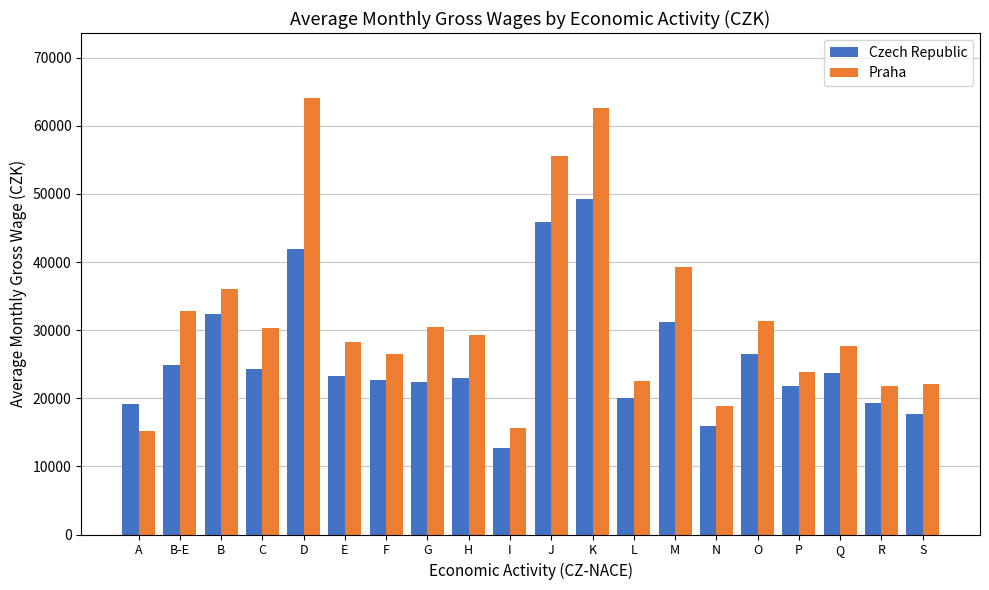

What is the difference between the maximum and second lowest values in the Praha series?

48370